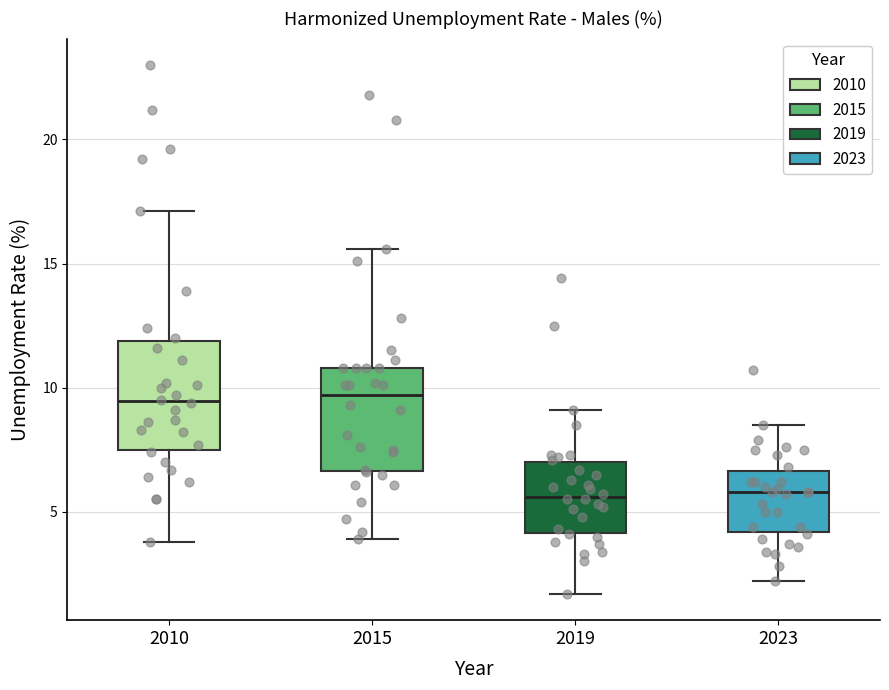

Where does the lower whisker of the box at x = 2023 end on the y-axis? The values are not printed on the chart, so give them approximately, as read against the axis.

2.0